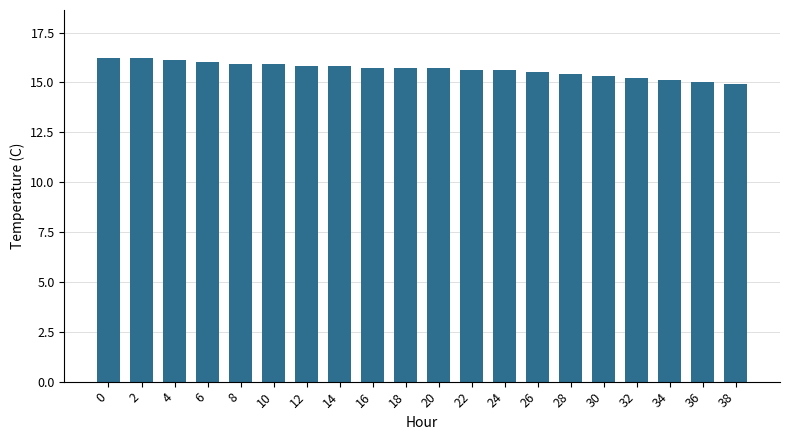

What is the sum of the values at 34 and 30?

30.4